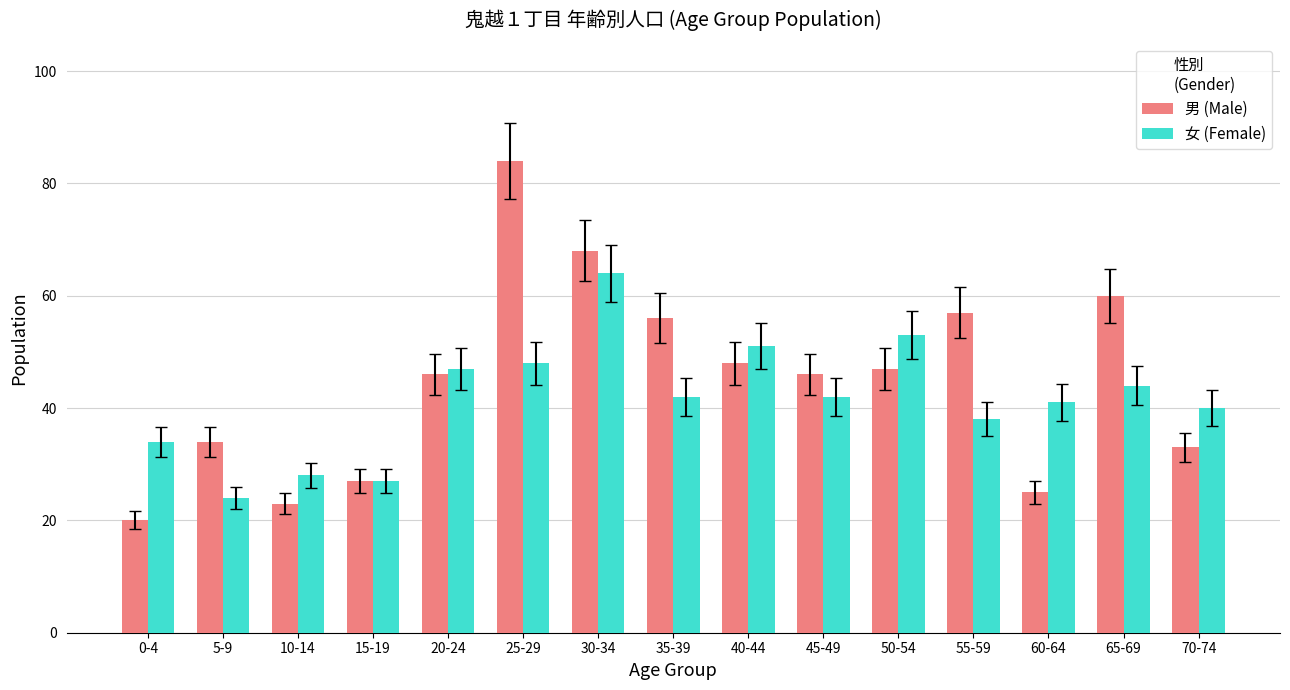

Where does the 女 (Female) series first go above 42?

20-24